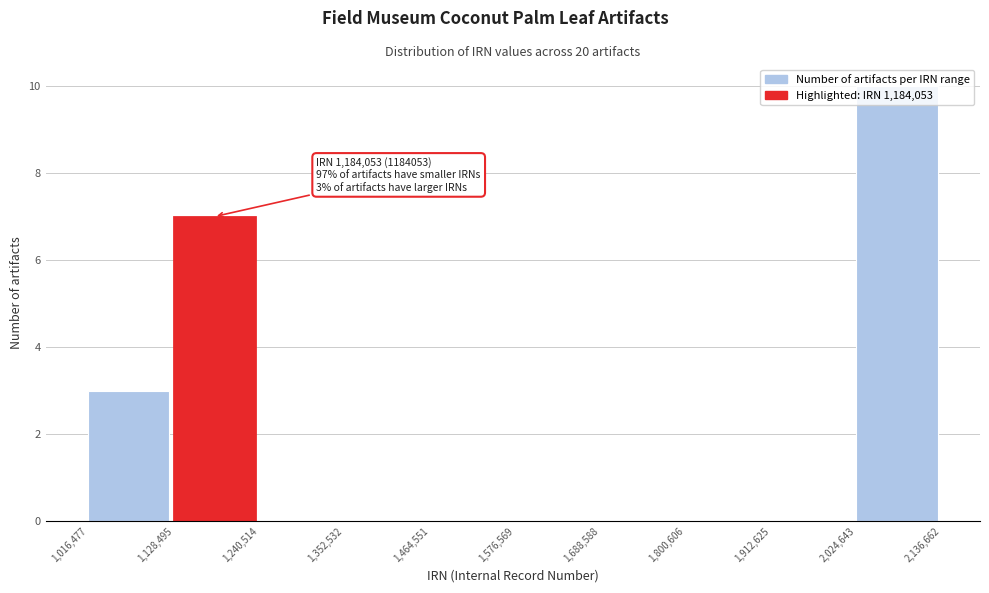

Over which range of the x-axis is the bar tallest?

2,024,643 to 2,136,662